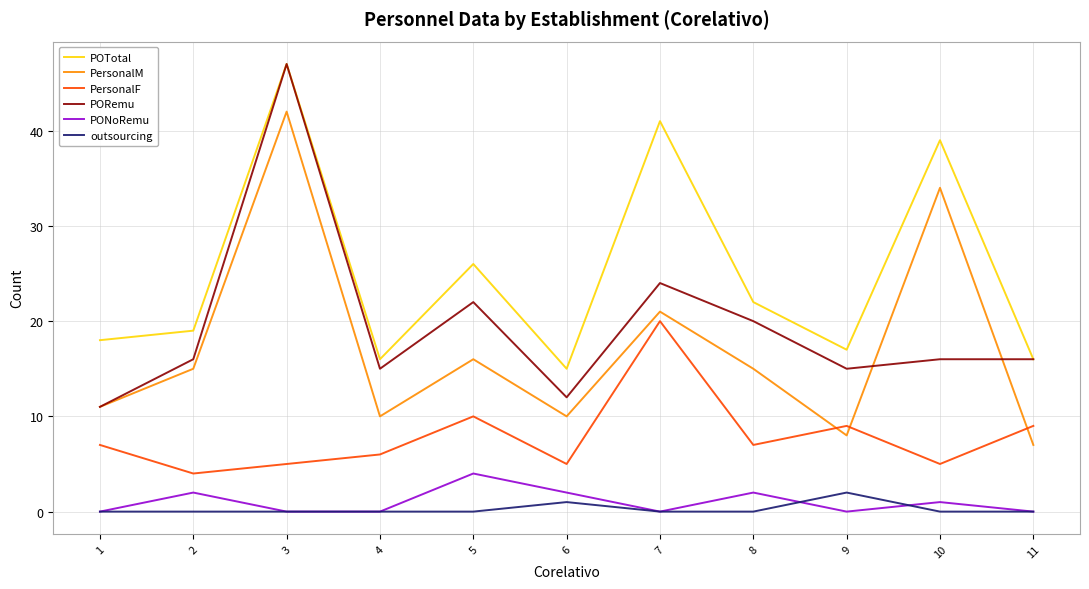

What is the greatest value displayed?

47